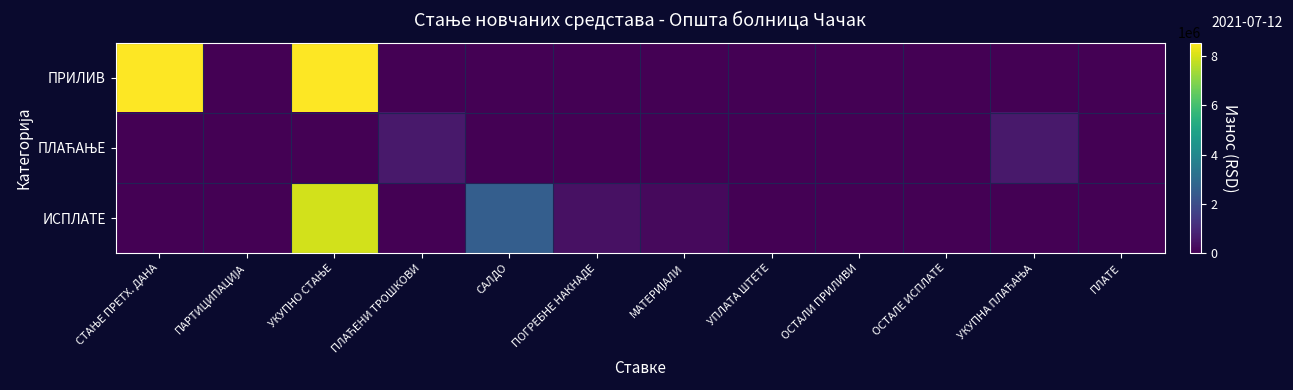

Which series changed the most between СТАЊЕ ПРЕТХ. ДАНА and УПЛАТА ШТЕТЕ?

ПРИЛИВ